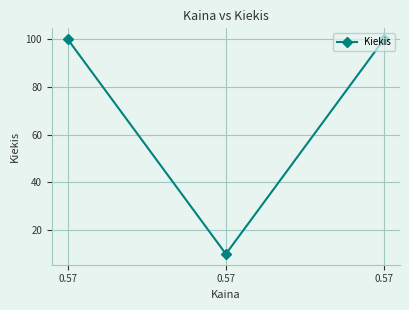

Reading left to right, transcribe all the data shown in this chart.

100	10	100